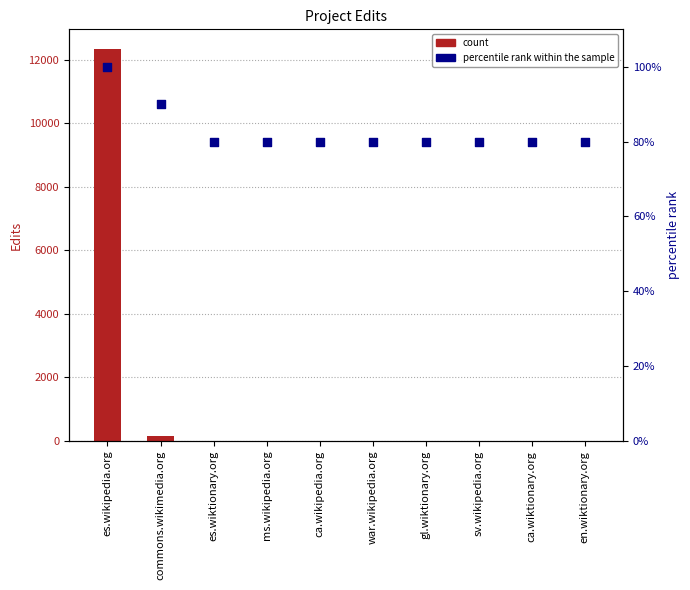

At which category is the sum across all series the highest?

es.wikipedia.org